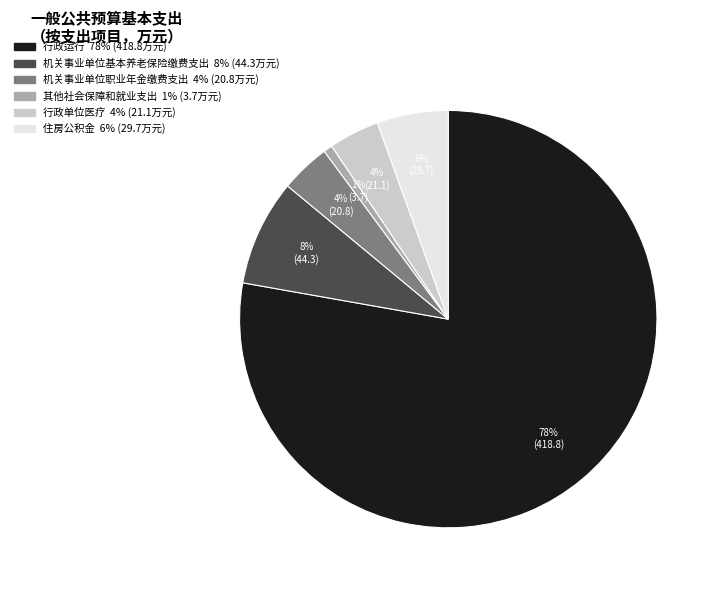

What is the smallest slice in the pie chart?

其他社会保障和就业支出